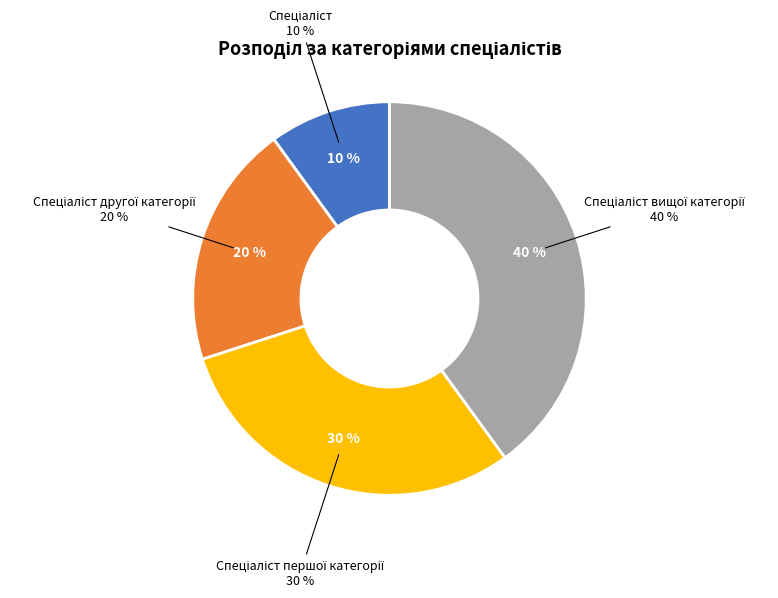

What percentage is the Спеціаліст другої категорії slice, to the nearest percent?

20%